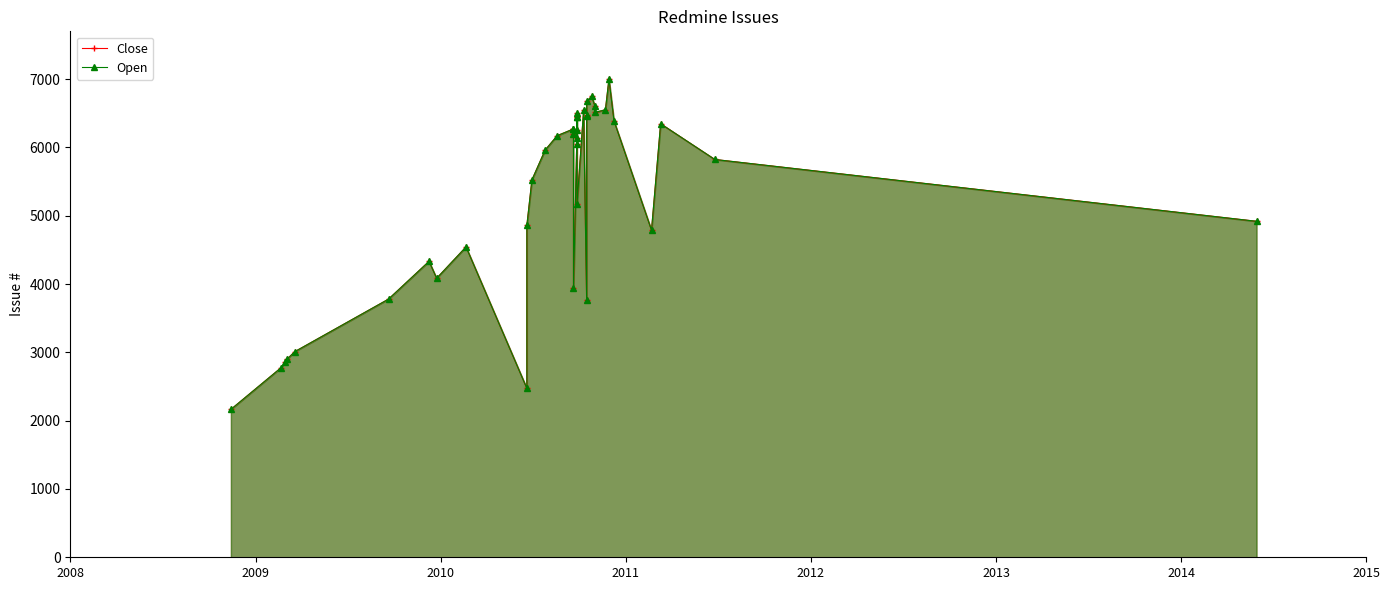

How many values in the Open series are below 6135?

20